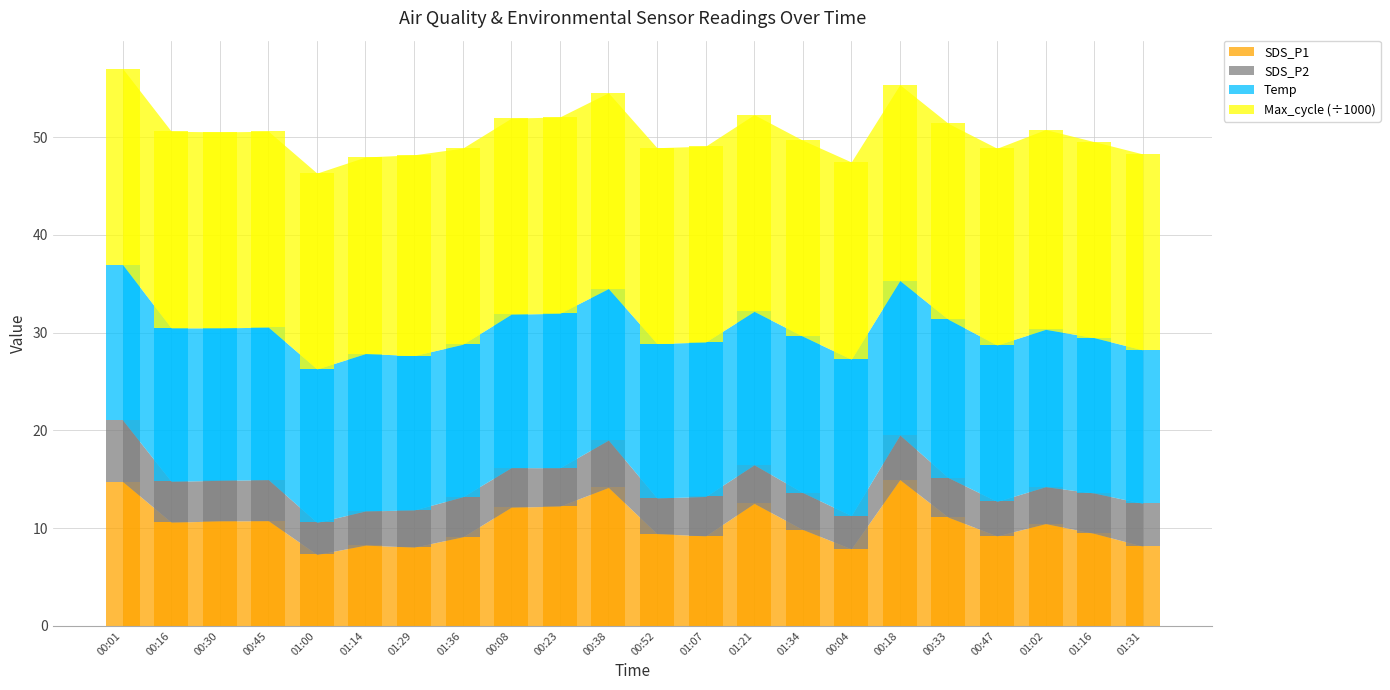

How many bars are there in each group?

4